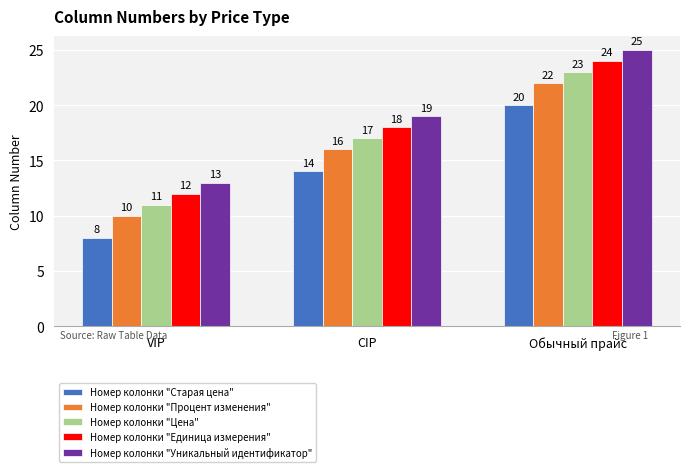

List the series in order of their peak value, lowest first.

Номер колонки "Старая цена", Номер колонки "Процент изменения", Номер колонки "Цена", Номер колонки "Единица измерения", Номер колонки "Уникальный идентификатор"